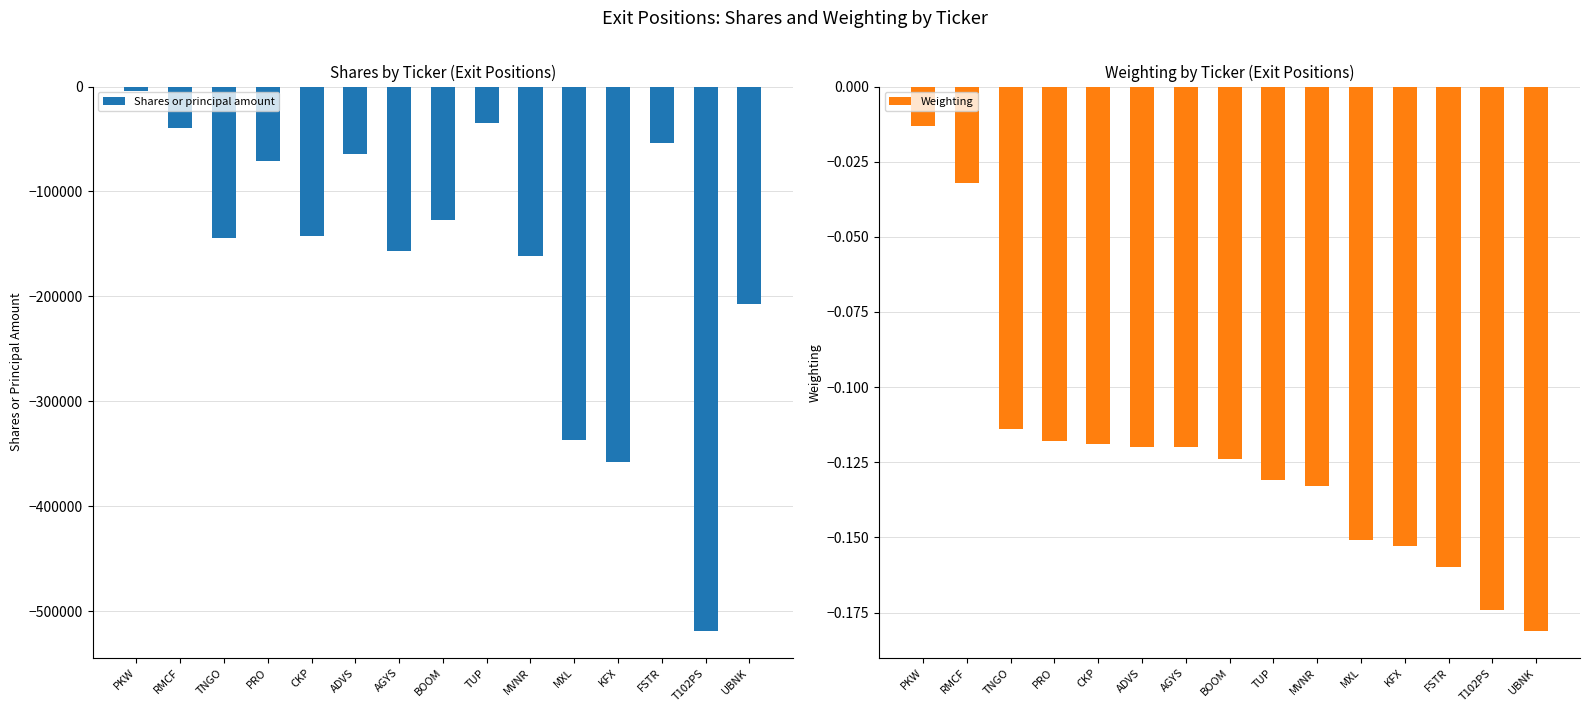

What are all the series names shown in the legend?

Shares or principal amount, Weighting